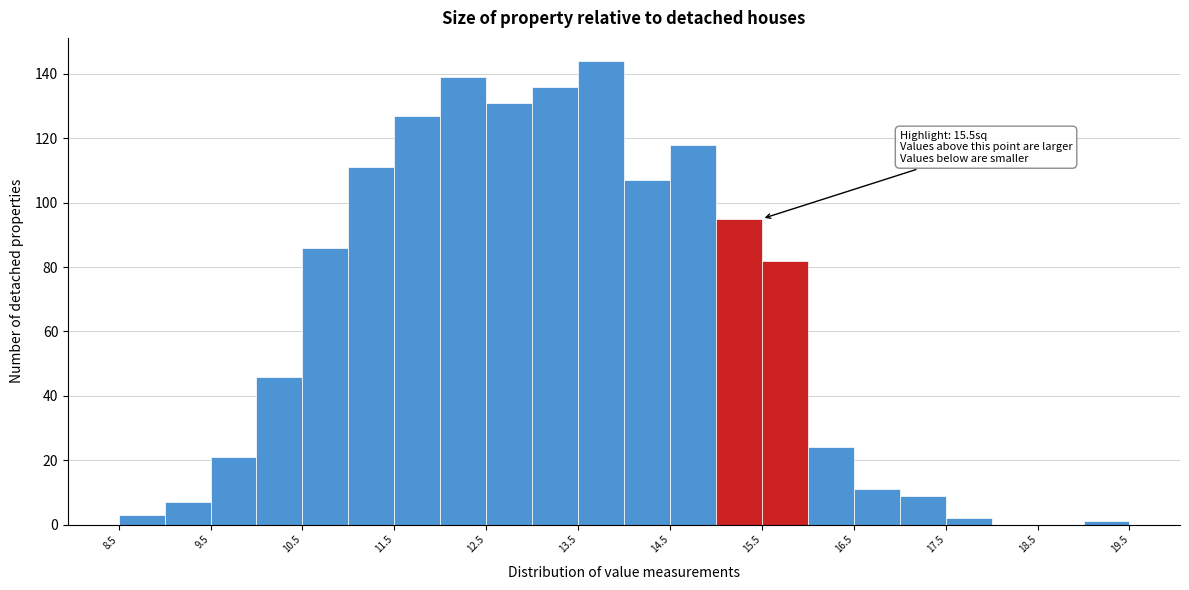

Over which range of the x-axis is the bar tallest?

13.5 to 14.0